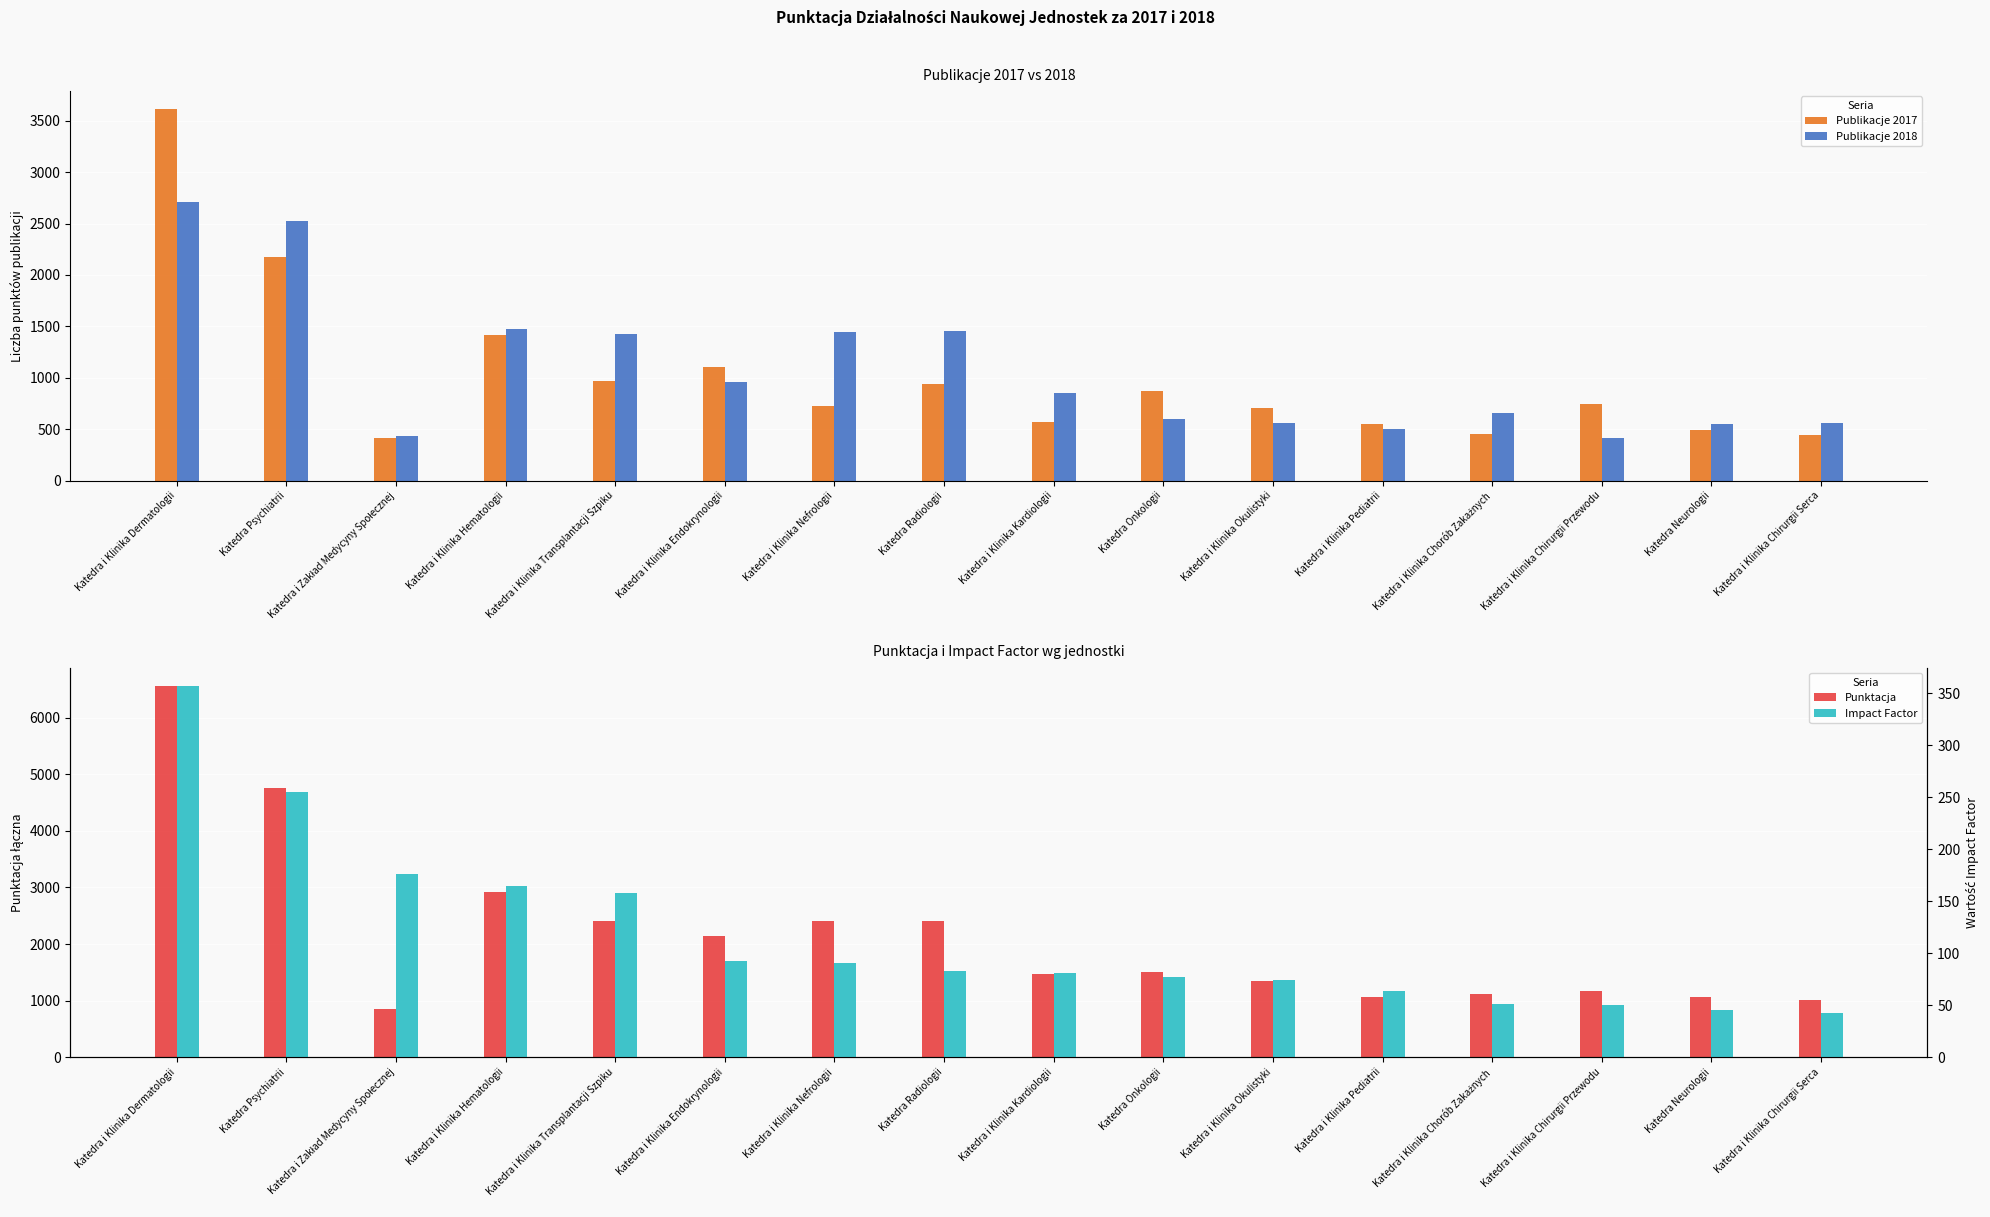

Which series changed the most between Katedra Onkologii and Katedra i Klinika Okulistyki?

Punktacja